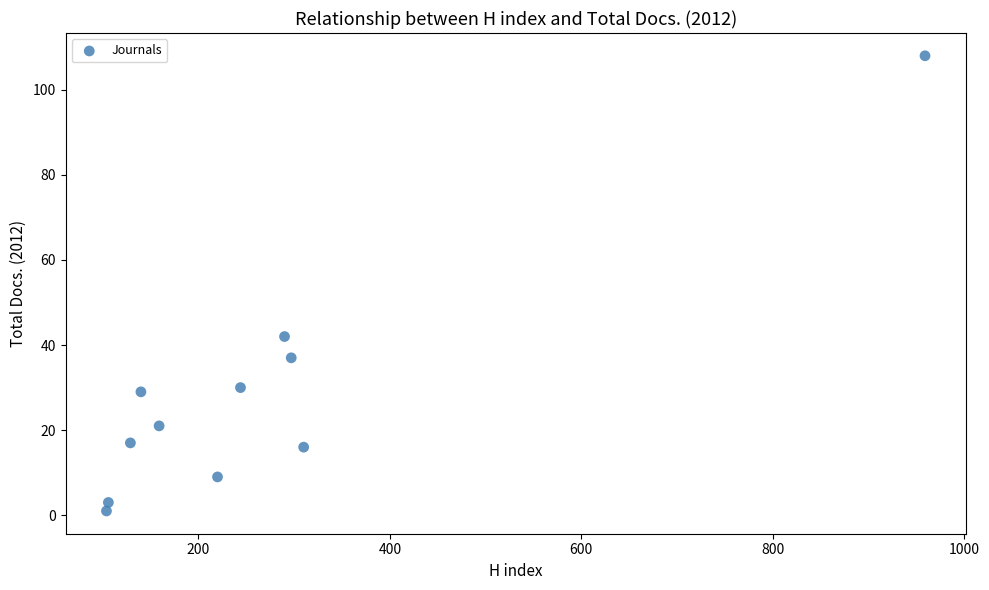

What is the range of Y values (max minus min)?

107